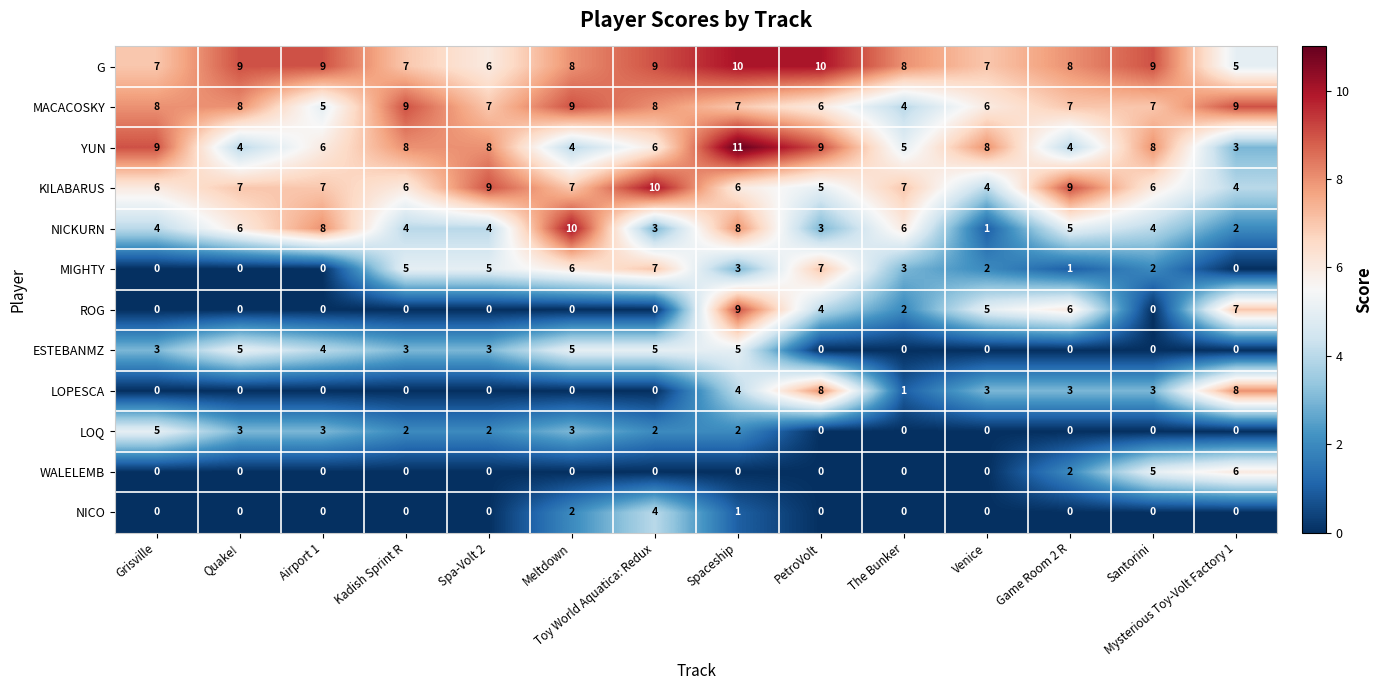

At which category is the sum across all series the highest?

Spaceship